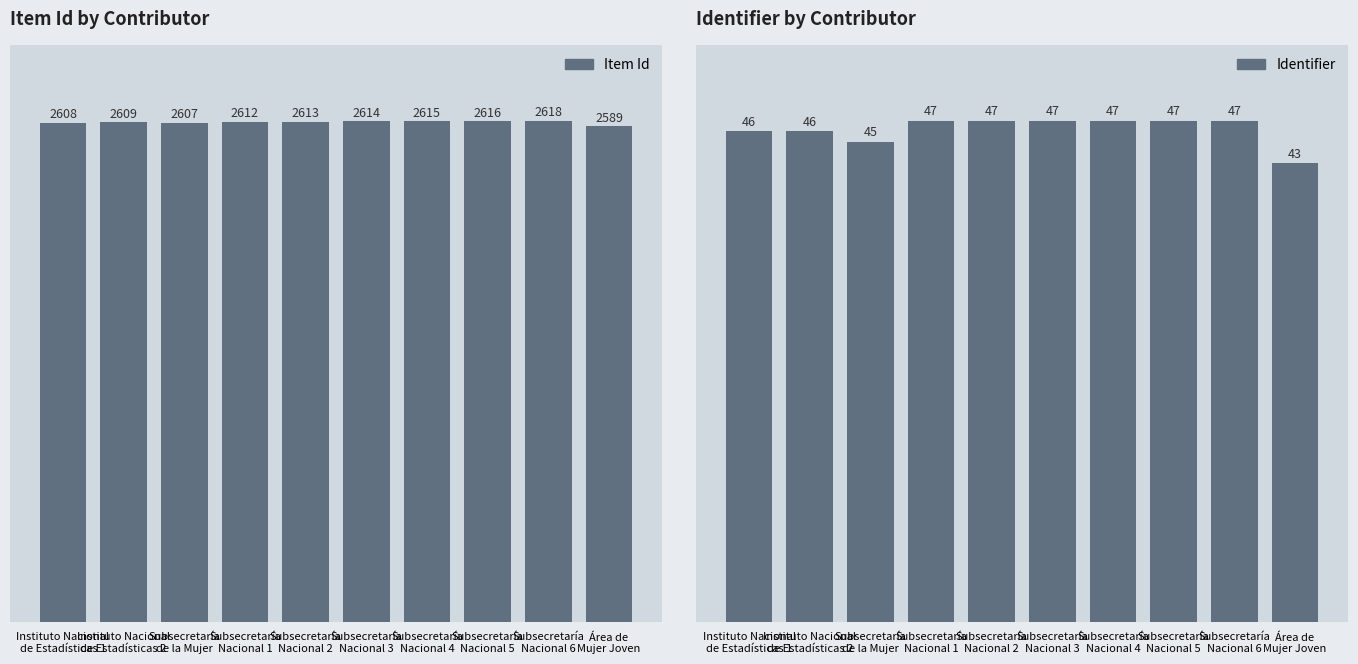

How many groups of bars are there?

10